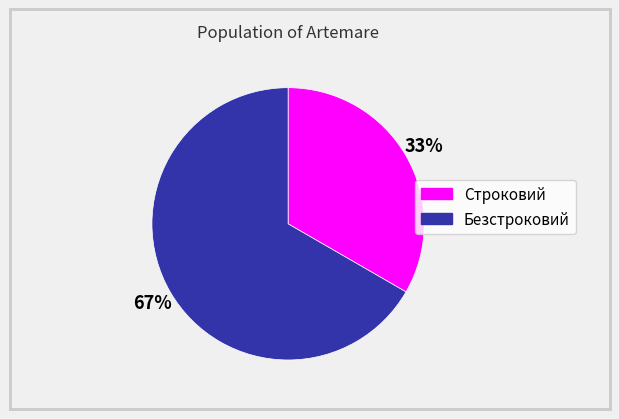

Does Безстроковий represent more than half of the total?

Yes